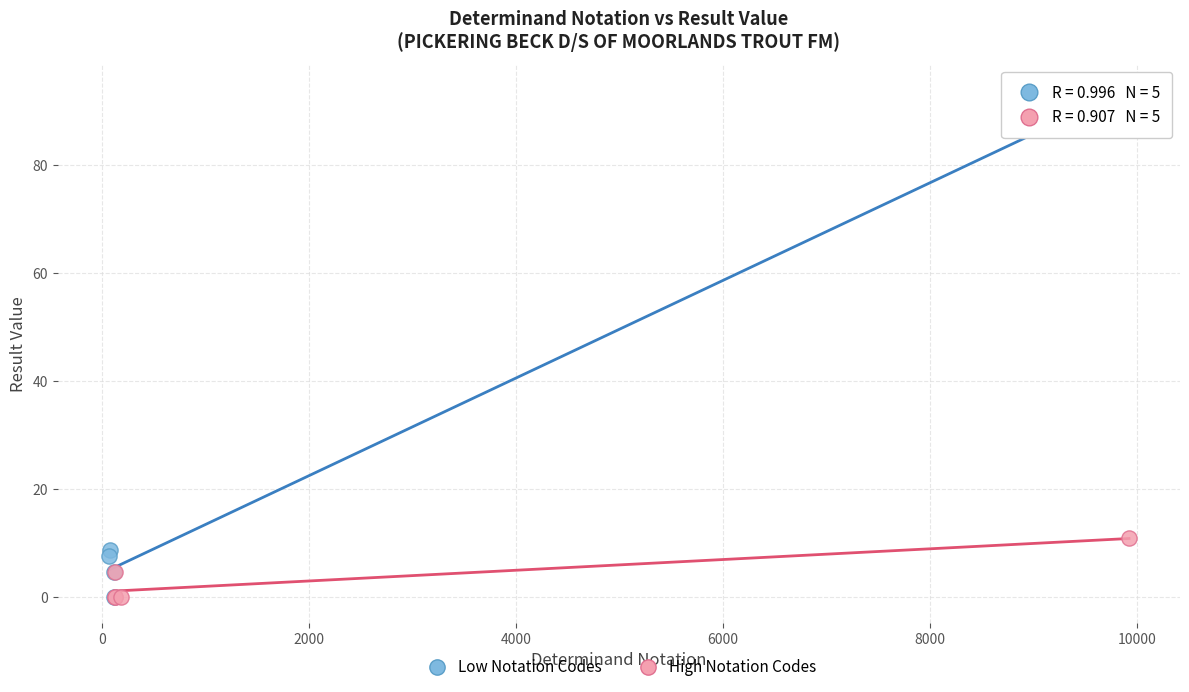

What are all the series names shown in the legend?

Low Notation Codes, High Notation Codes